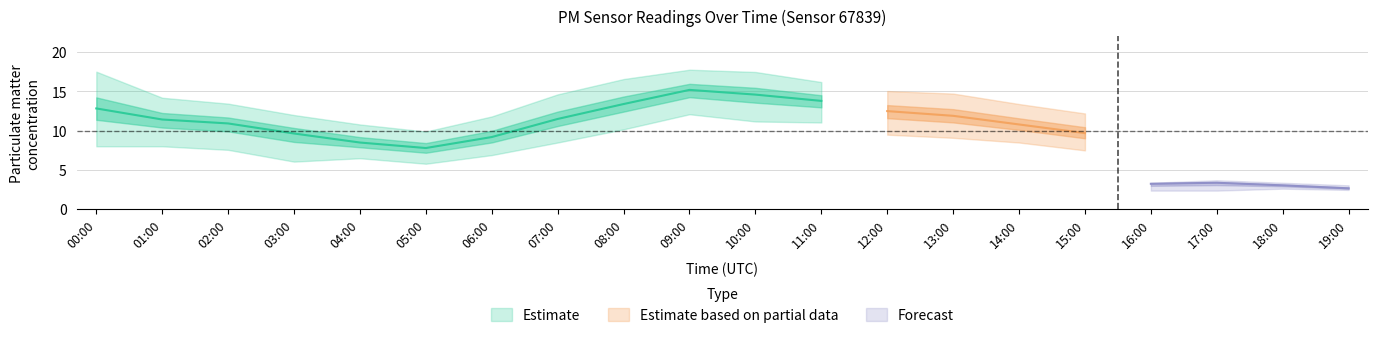

At which label does P1_lower first exceed 8?

00:00